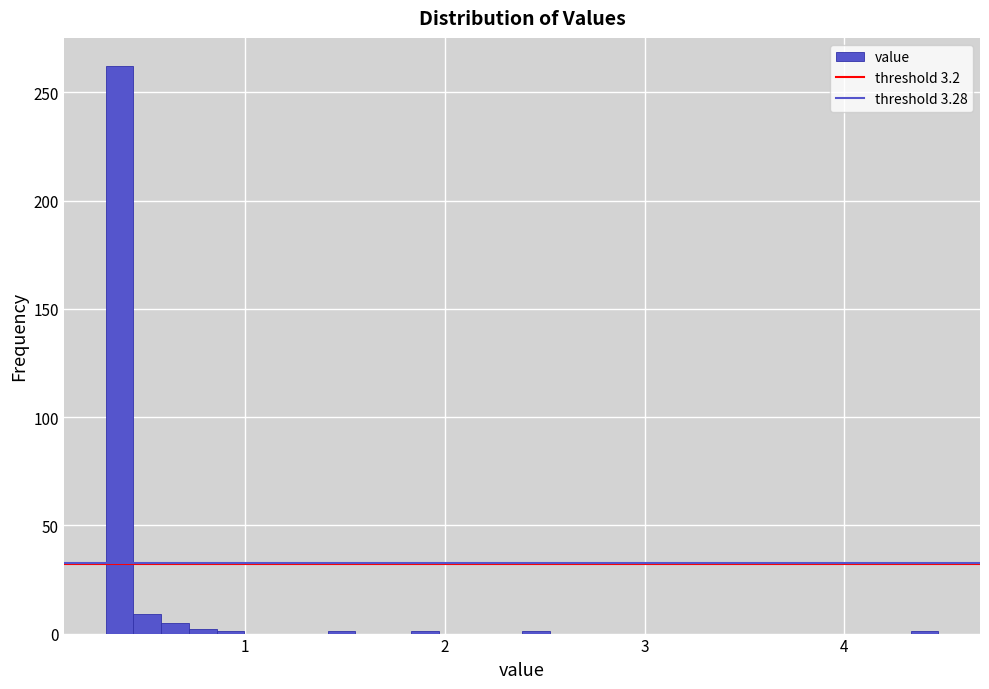

Read against the x-axis, roughly where is the centre of the tallest bar?

0.4